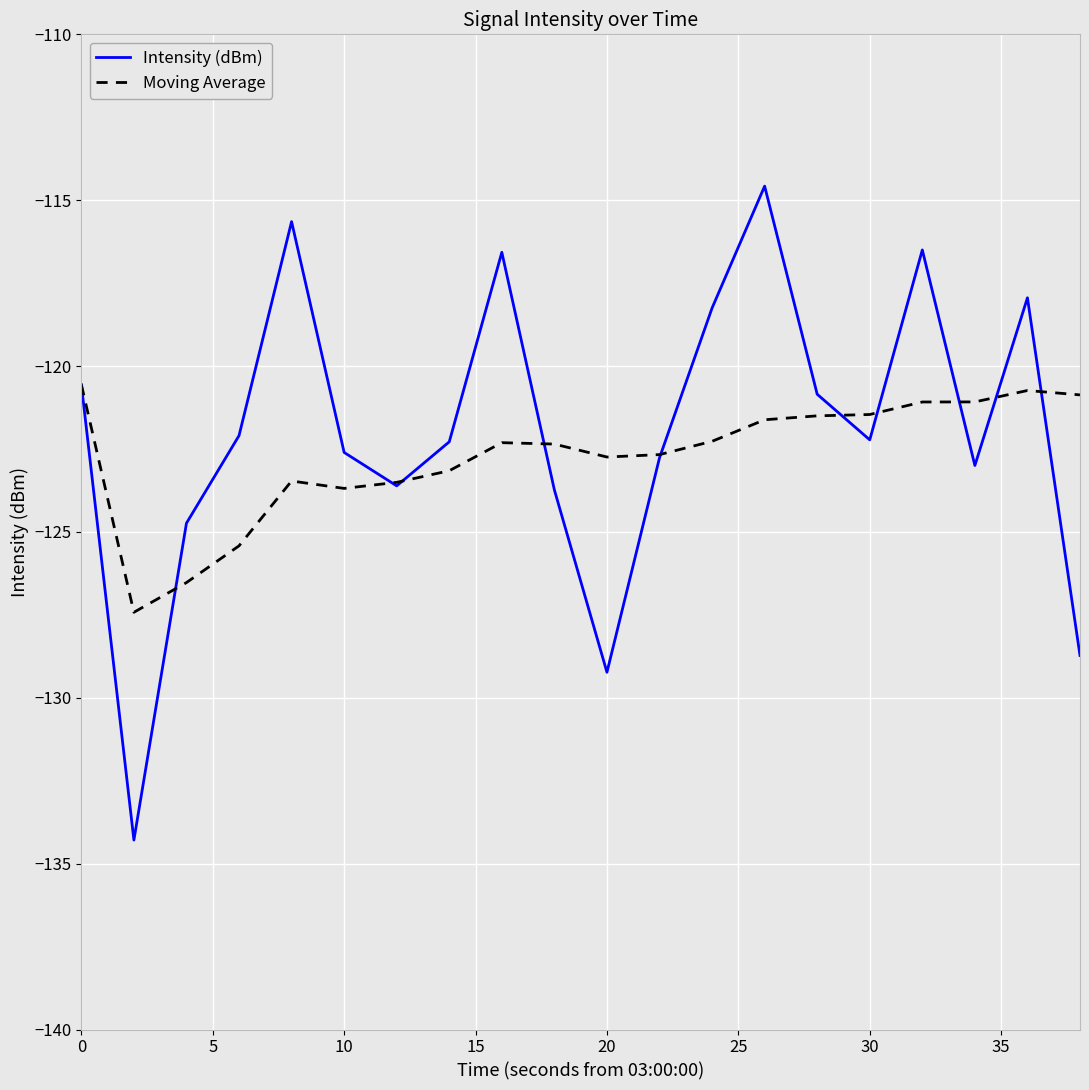

Does the chart display data point markers on the line(s)?

No